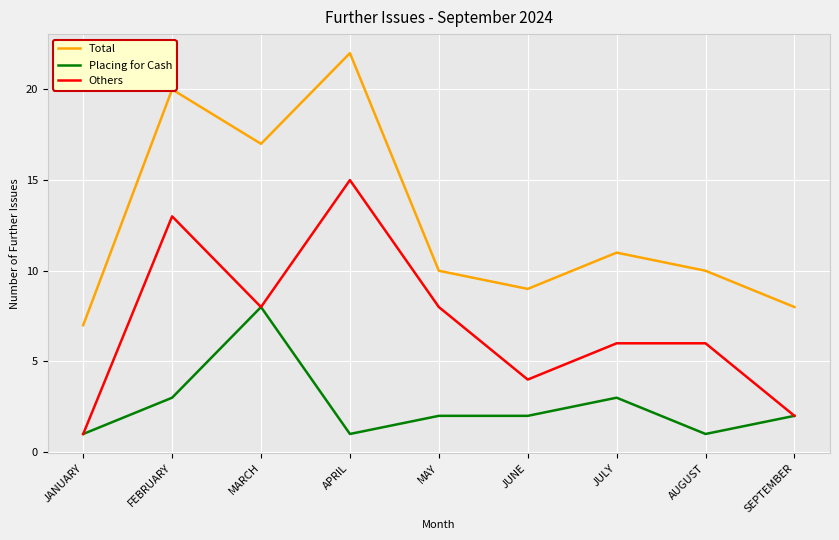

At which label does Total first exceed 10?

FEBRUARY